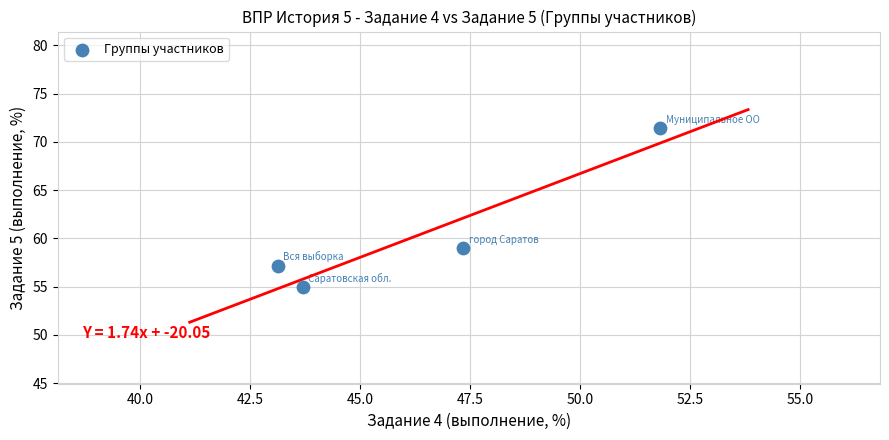

What is the average Y value?

60.6